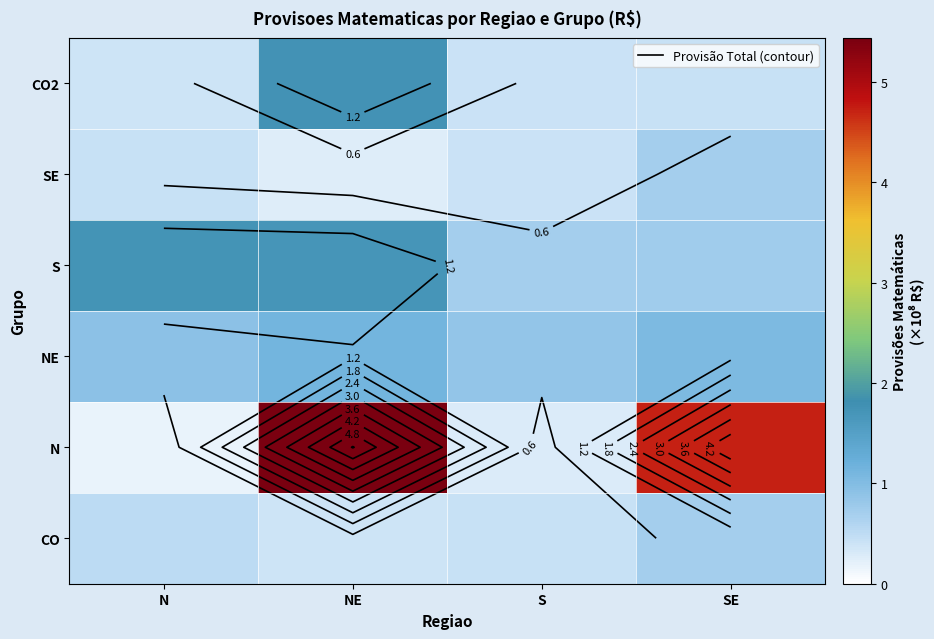

What is the difference between the maximum and second lowest values in the N series?

5.2